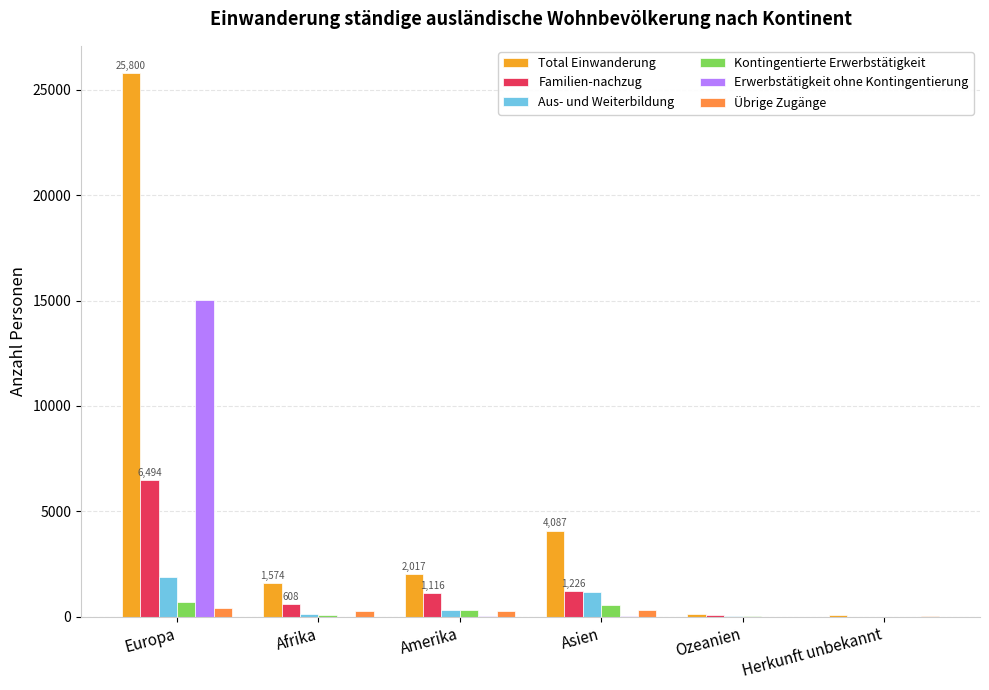

What is the sum of all Übrige Zugänge values?

1284